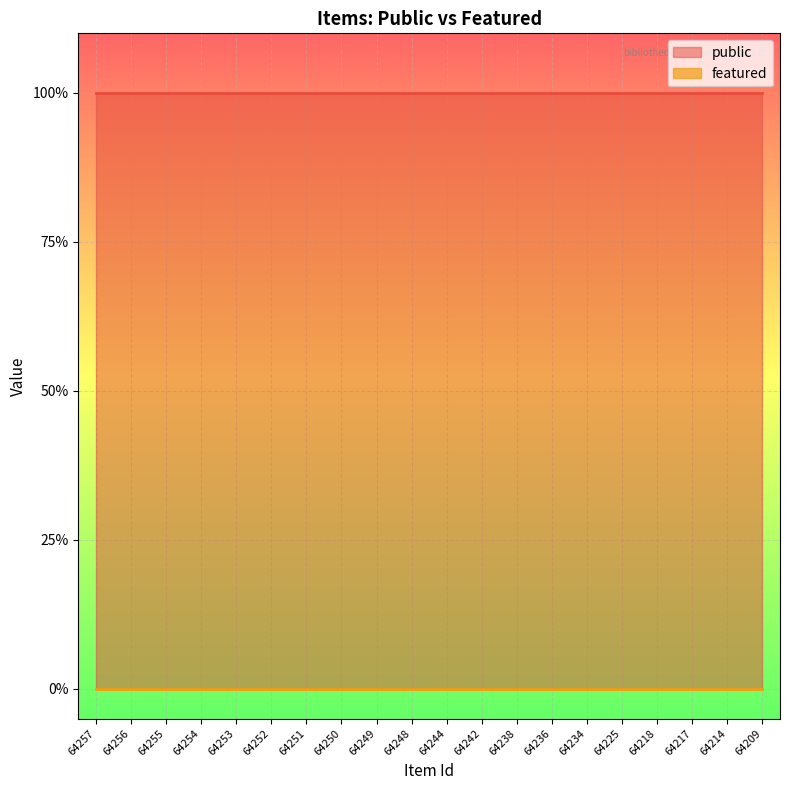

Rank the series by their average value, from lowest to highest.

featured, public